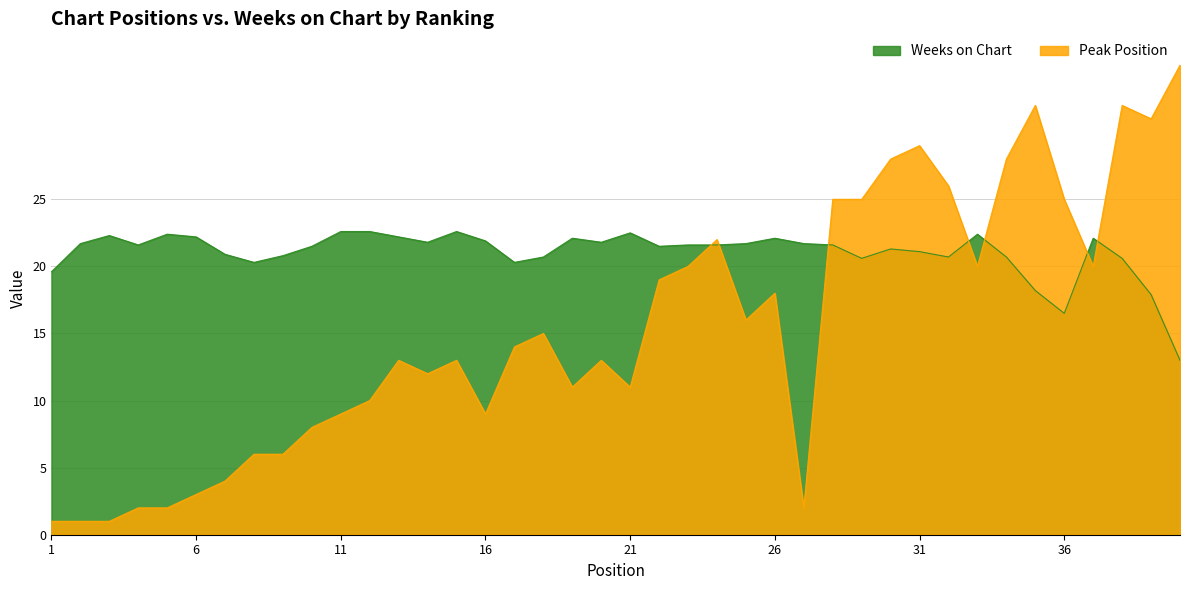

Count the number of data series in this chart.

2